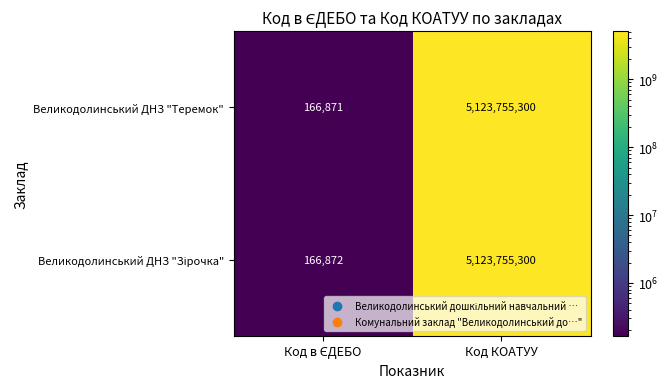

The Великодолинський ДНЗ "Теремок" series shows 2760466563 at Код КОАТУУ. True or false?

False